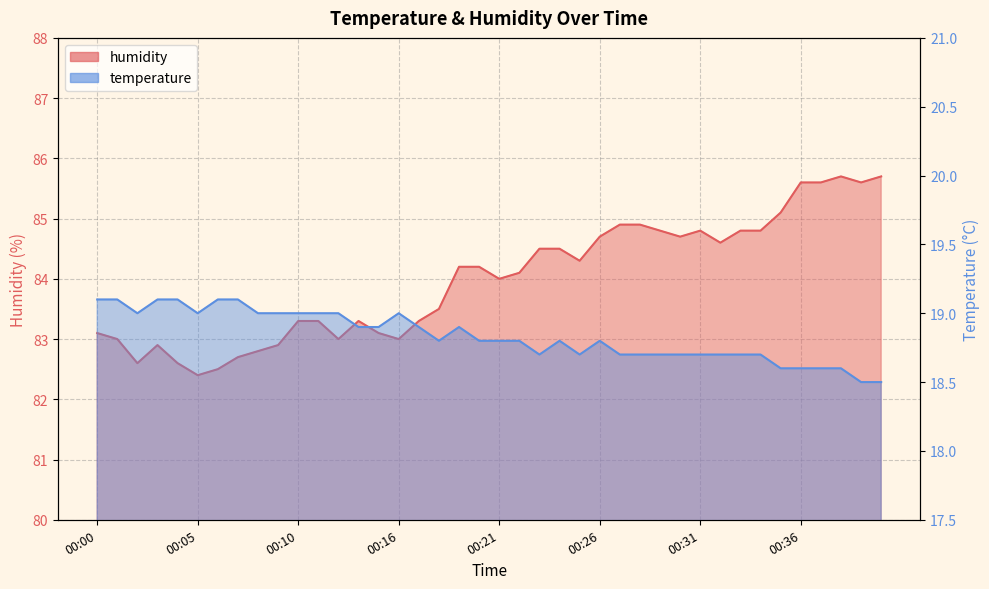

True or false: temperature and humidity cross at least once.

False